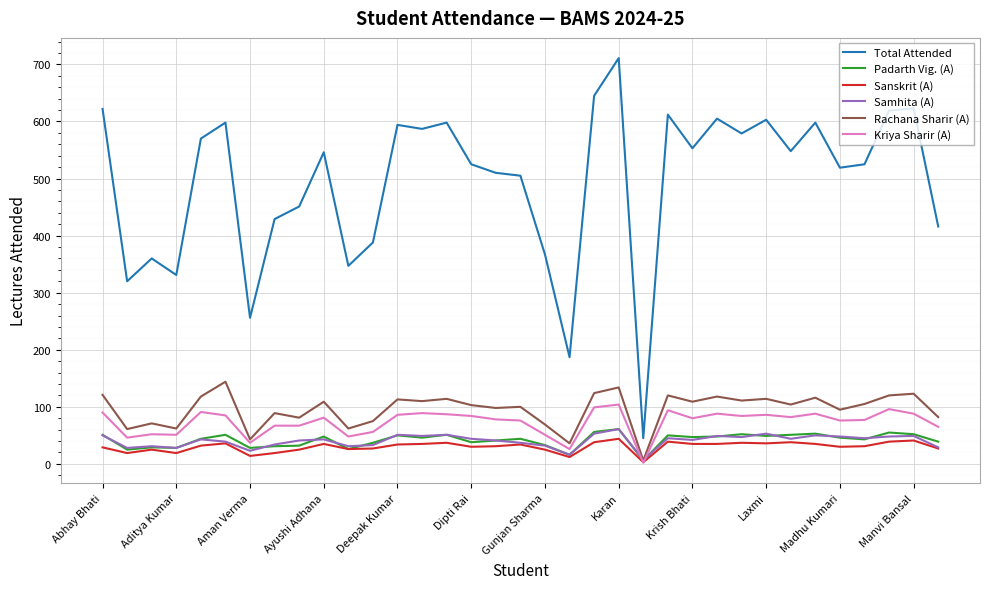

Which series has the widest spread of values?

Total Attended